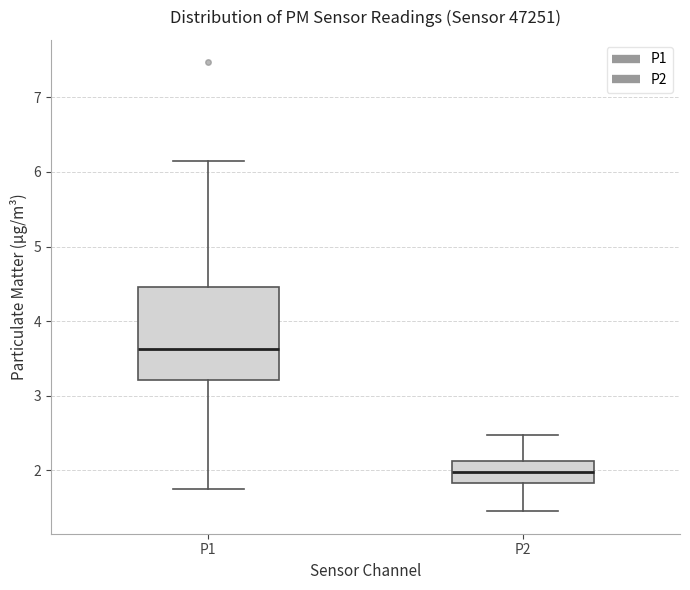

Where does the upper whisker of the box for P1 end on the y-axis? The values are not printed on the chart, so give them approximately, as read against the axis.

6.2